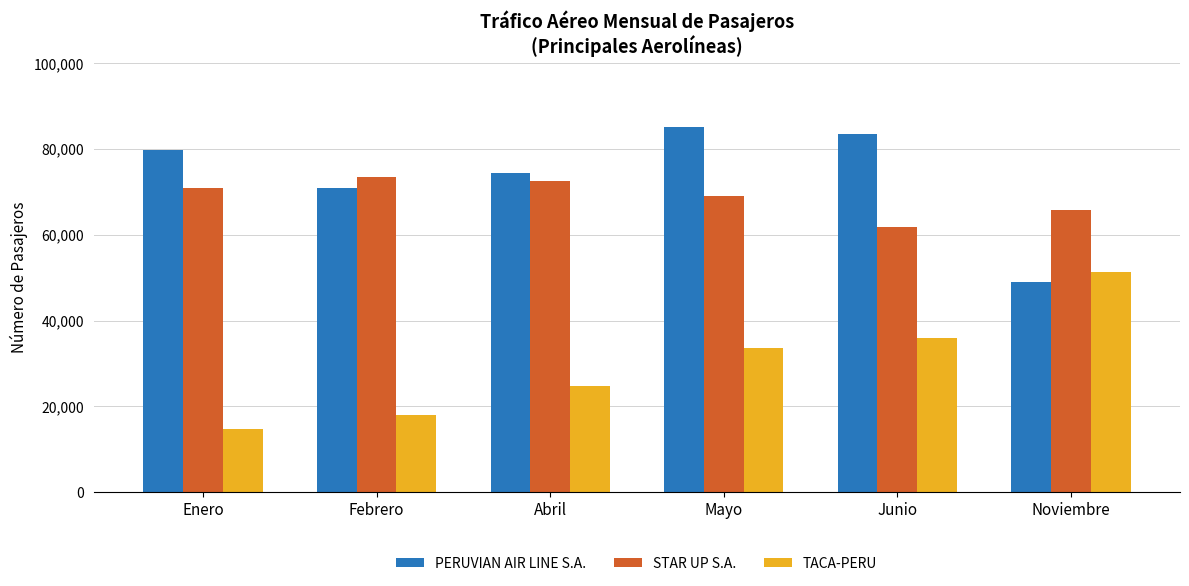

What is the difference between the second highest and minimum values in the STAR UP S.A. series?

10820